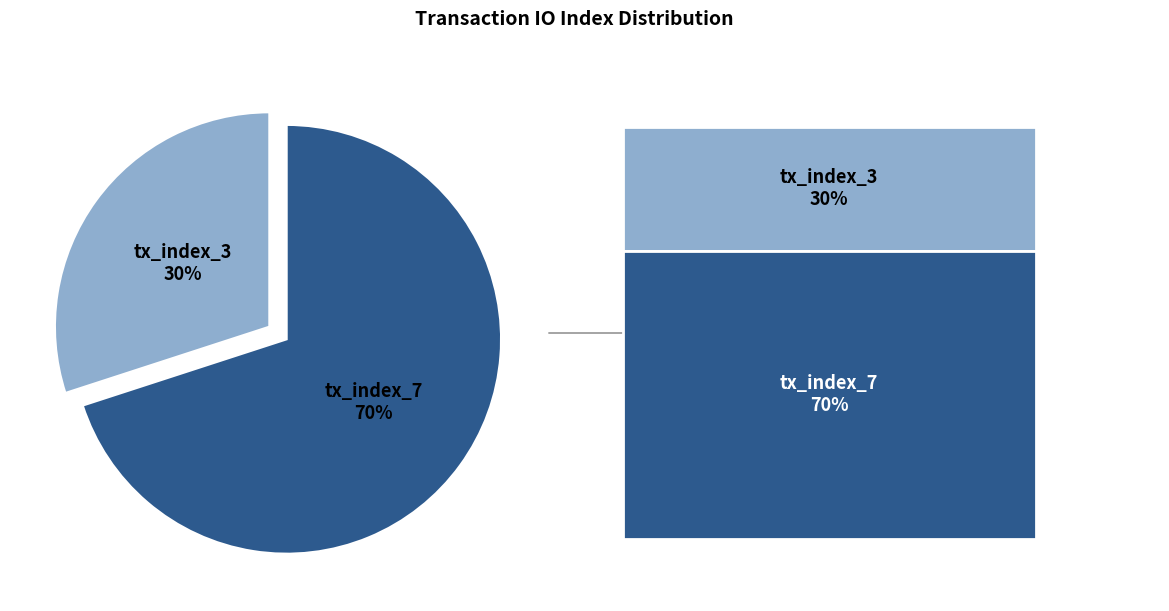

True or false: tx_index_3 accounts for 44% of the total.

False